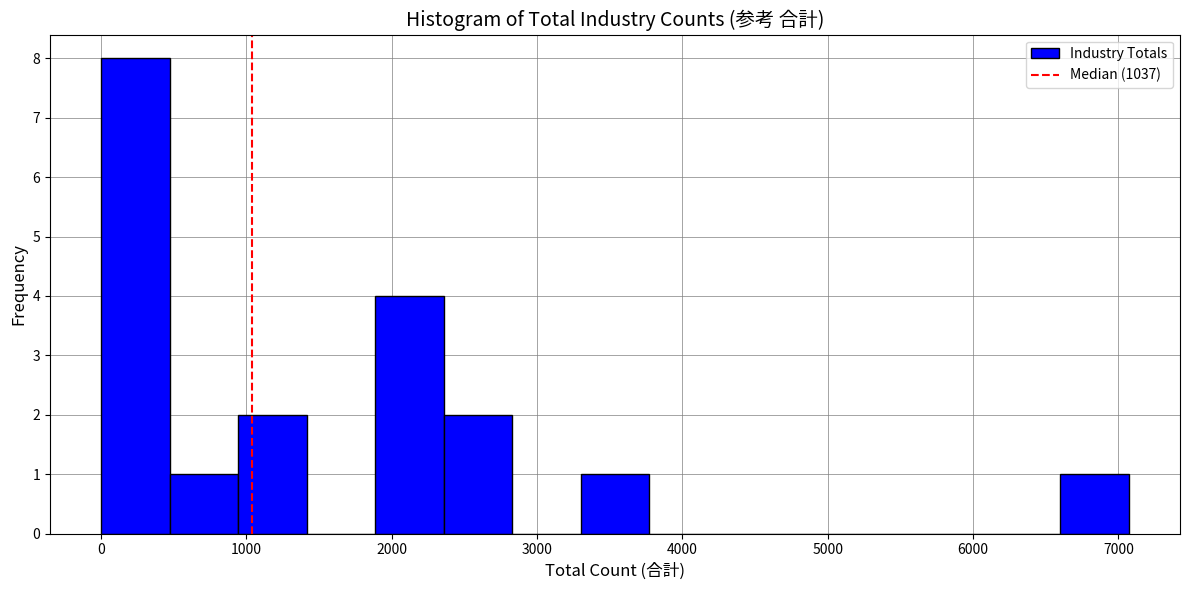

What is the height of the bar covering 1900 to 2400 on the x-axis? Neither the bar edges nor the heights are printed on the chart, so give them approximately, as read against the axes.

4